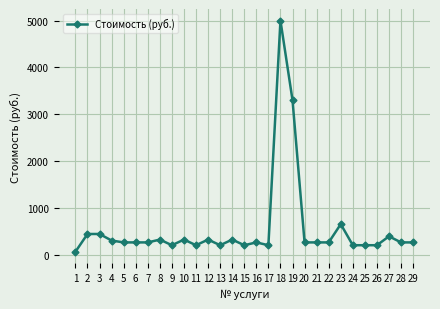

Is this an area chart (filled region under the line)?

No